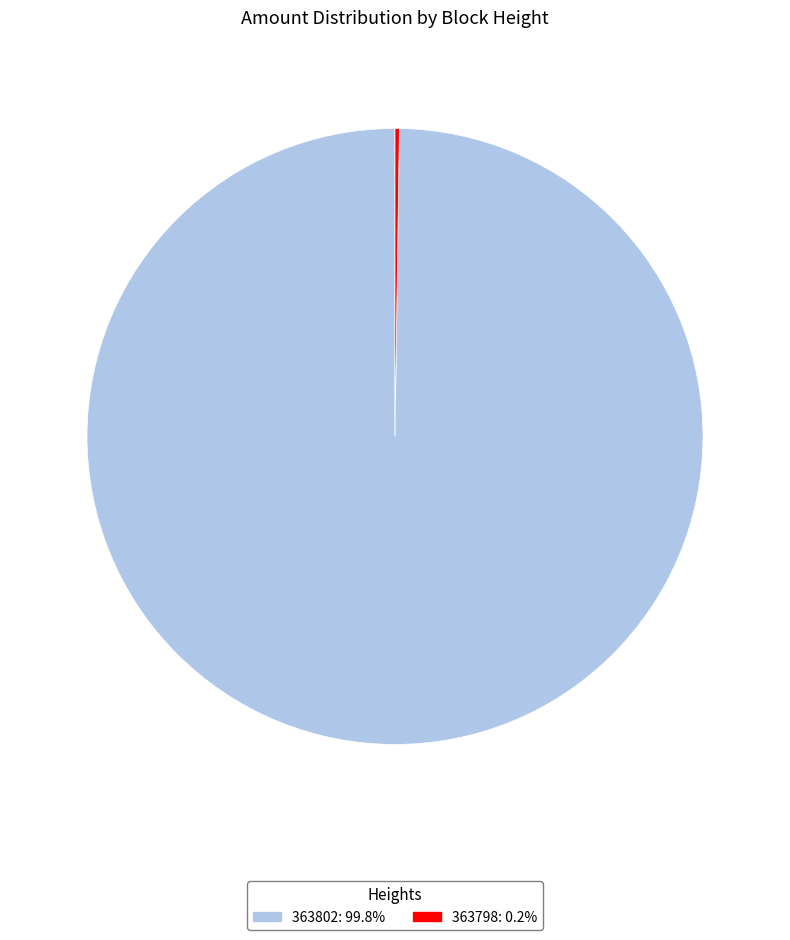

Does any single category account for the majority?

Yes